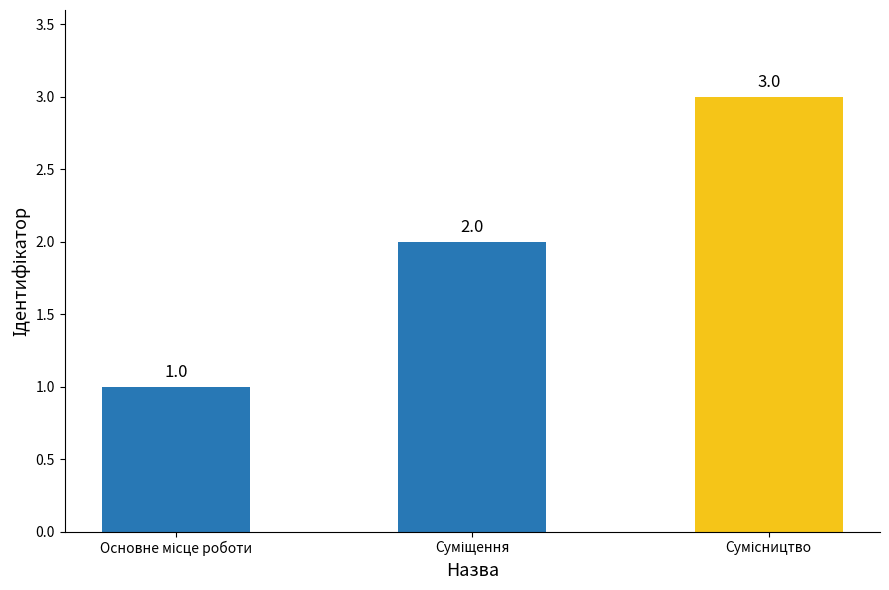

What is the maximum value shown in the chart?

3